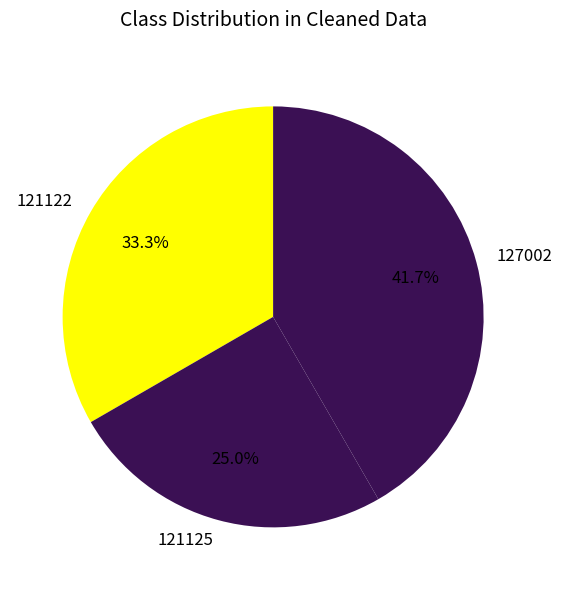

Do 121125 and 127002 together represent more than half of the pie?

Yes